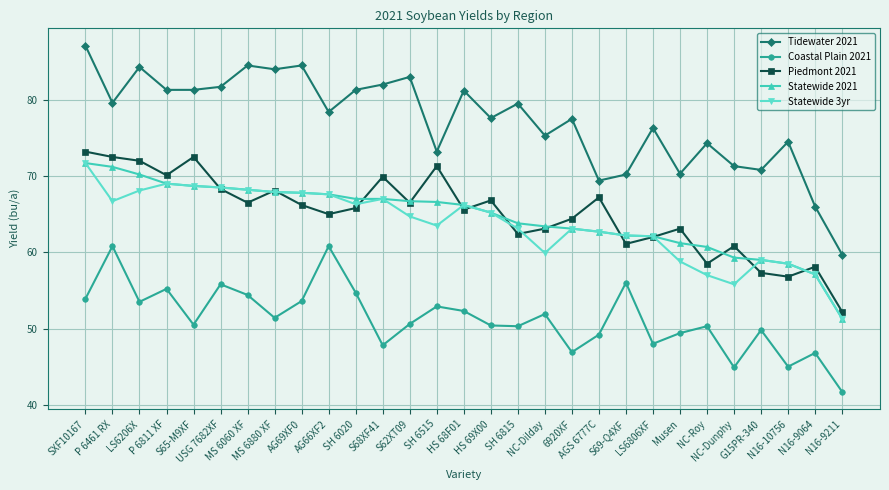

At which category is the sum across all series the highest?

SXF10167